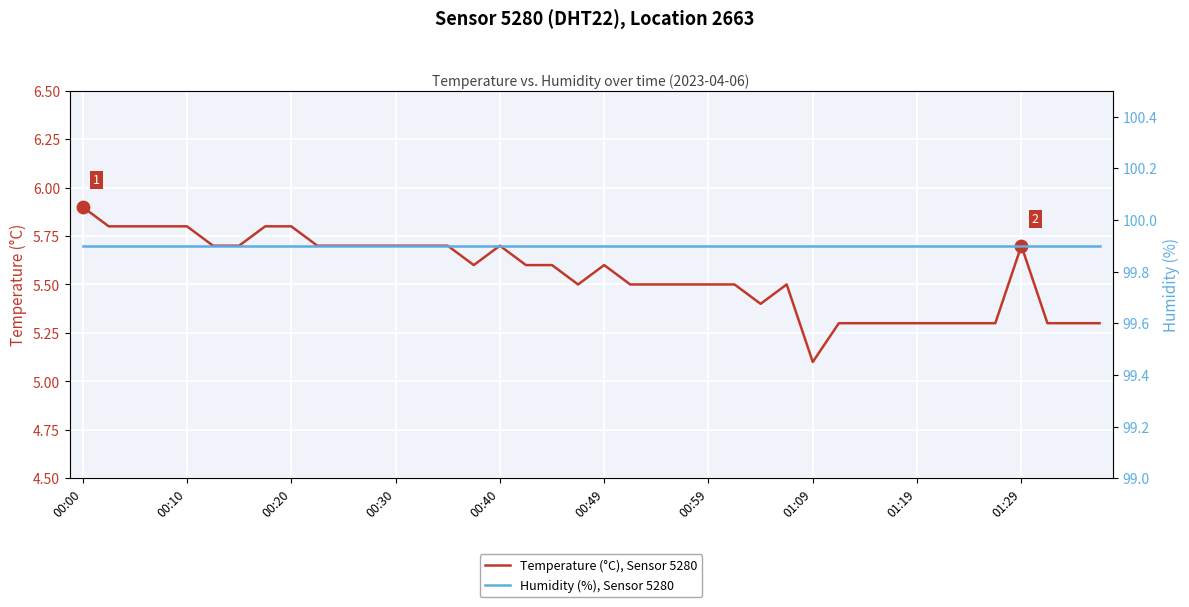

At how many categories does at least one series exceed 77?

40